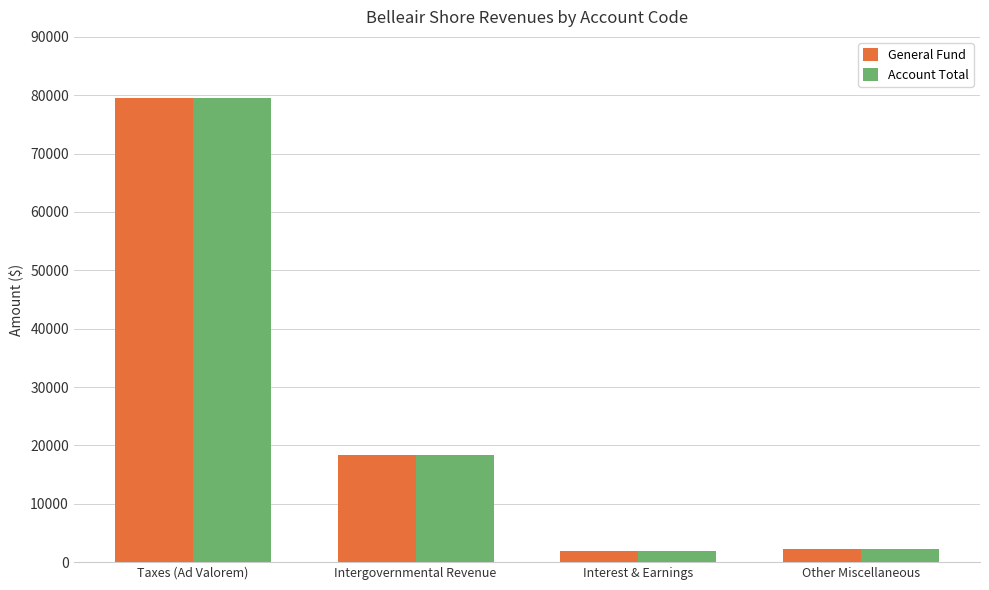

How many values in the Account Total series are below 18419?

2